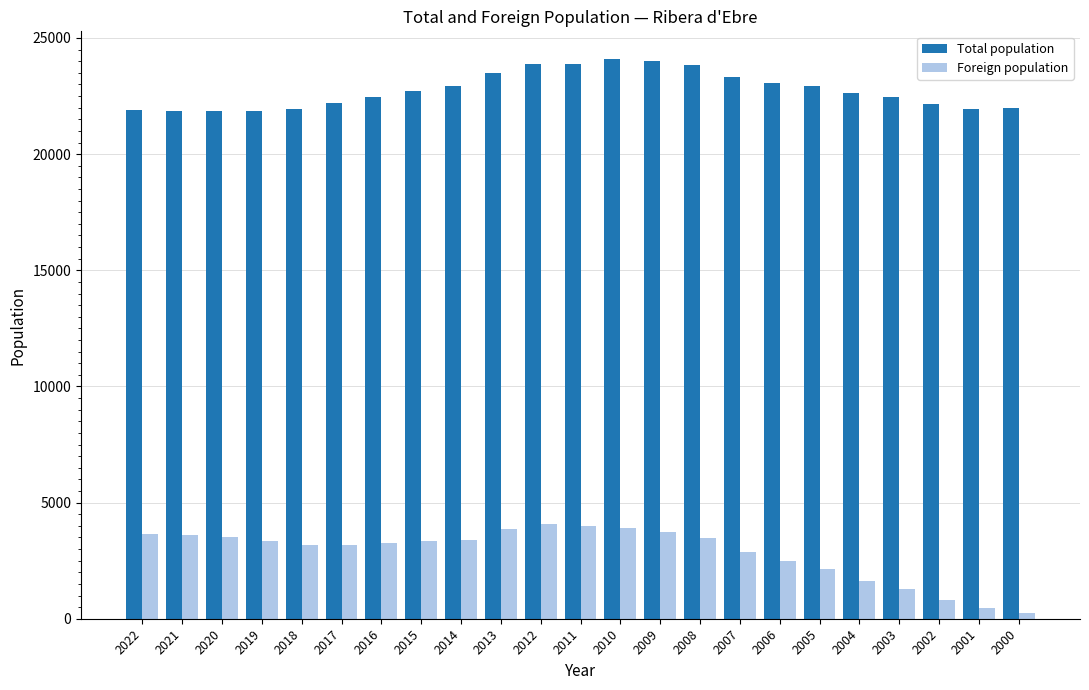

What is the difference between the maximum and second lowest values in the Foreign population series?

3615